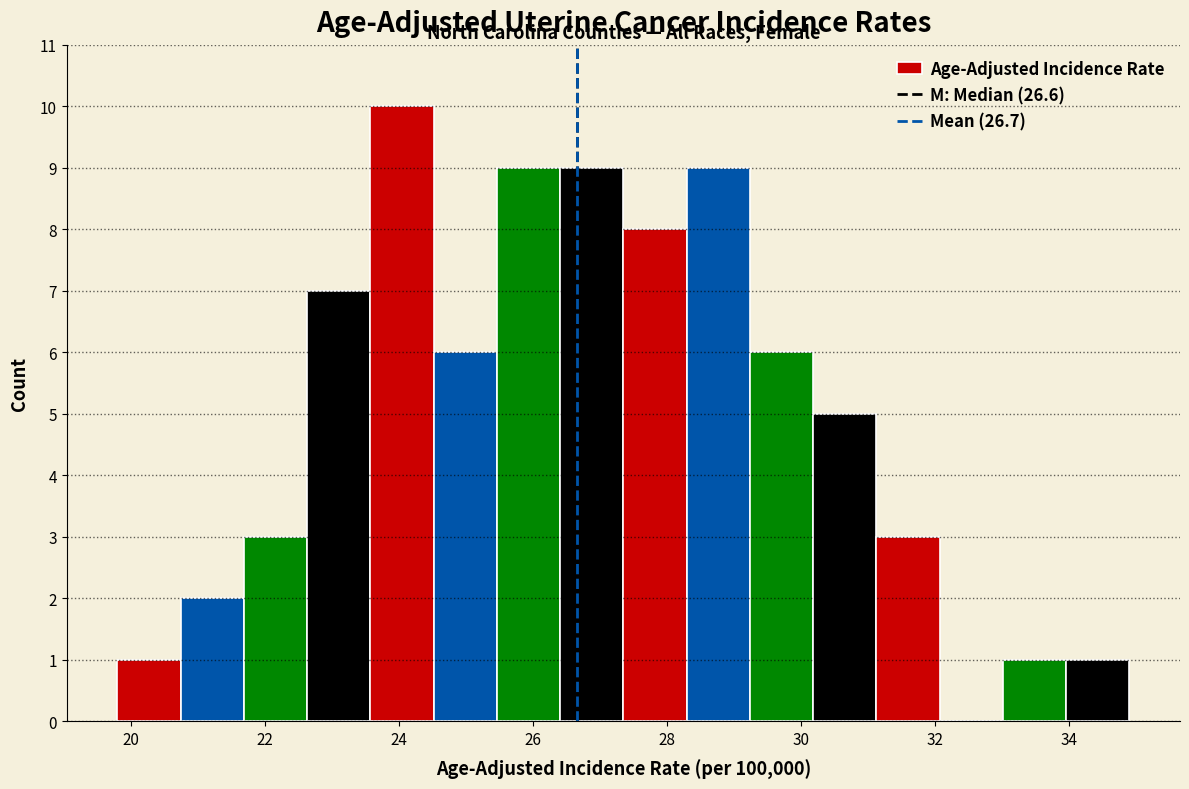

Reading left to right, list every bar in this chart as the range it spans on the x-axis followed by its height. Neither the bar edges nor the heights are printed on the chart, so give them approximately, as read against the axes.

19.8 to 20.8: 1
20.8 to 21.6: 2
21.6 to 22.6: 3
22.6 to 23.6: 7
23.6 to 24.6: 10
24.6 to 25.4: 6
25.4 to 26.4: 9
26.4 to 27.4: 9
27.4 to 28.2: 8
28.2 to 29.2: 9
29.2 to 30.2: 6
30.2 to 31.2: 5
31.2 to 32.0: 3
32.0 to 33.0: 0
33.0 to 34.0: 1
34.0 to 35.0: 1